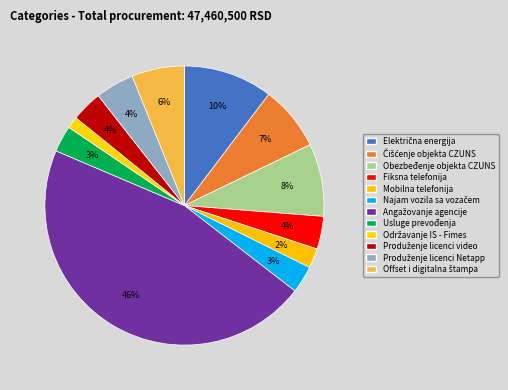

Rank the categories by value from highest to lowest.

Angažovanje agencije, Električna energija, Obezbeđenje objekta CZUNS, Čišćenje objekta CZUNS, Offset i digitalna štampa, Produženje licenci Netapp, Fiksna telefonija, Produženje licenci video, Najam vozila sa vozačem, Usluge prevođenja, Mobilna telefonija, Održavanje IS - Fimes